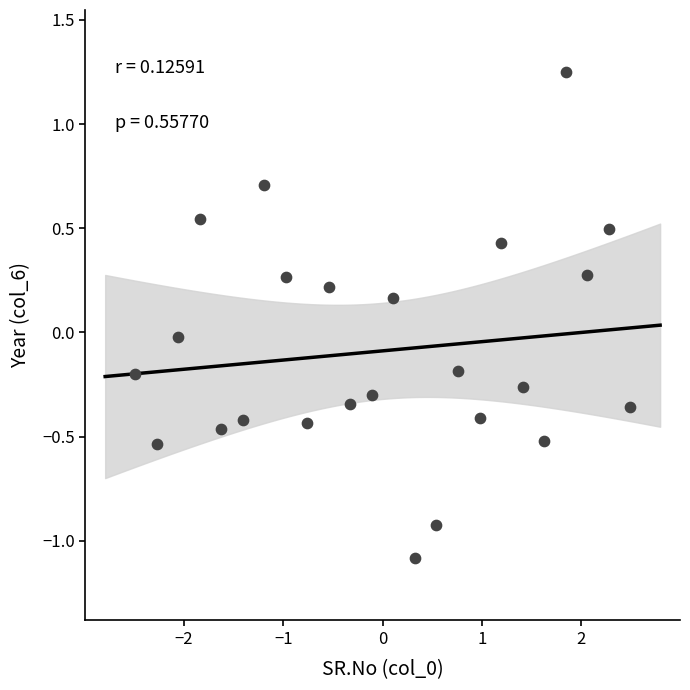

What is the range of X values (max minus min)?

5.0